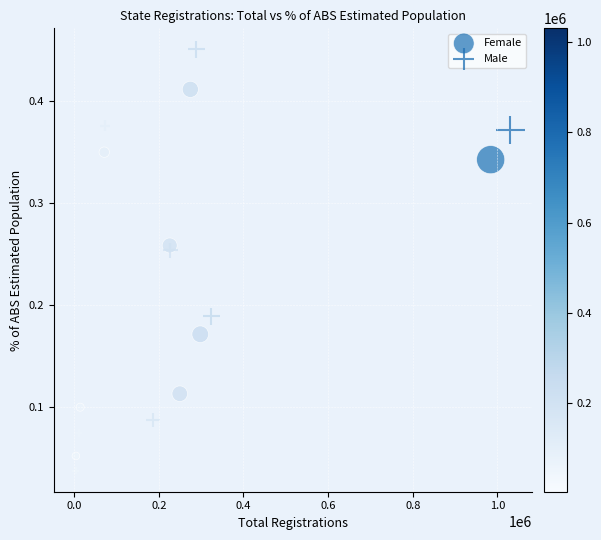

Which series reaches the maximum Y coordinate?

Male